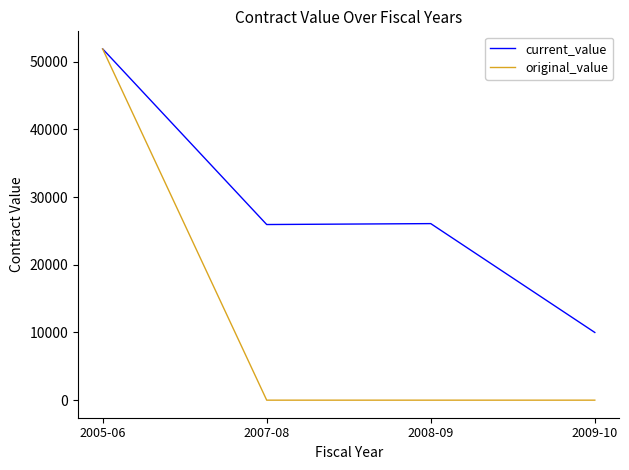

What is the minimum value for current_value?

10000